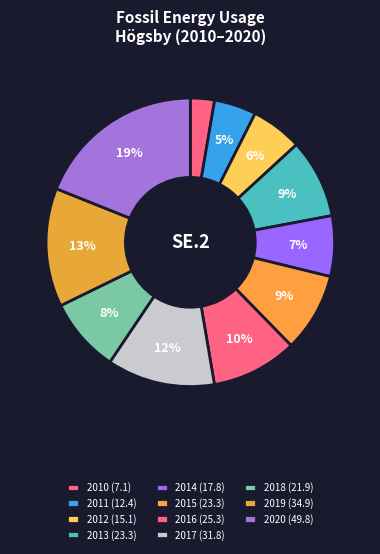

How many segments does this pie chart have?

11